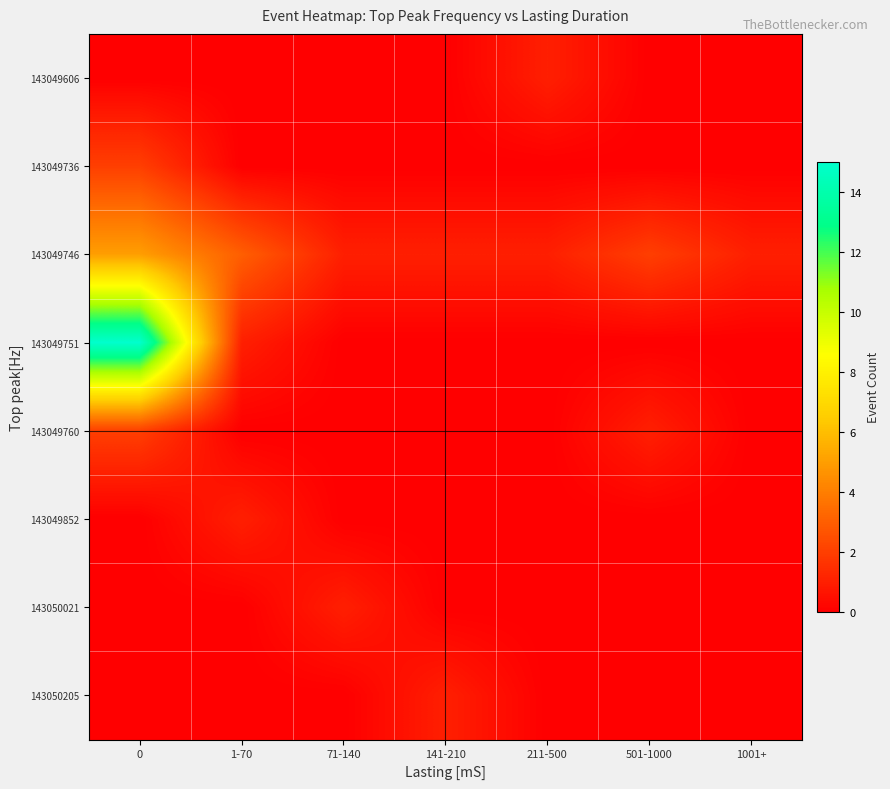

Reading left to right, extract all data points from this chart.

143049606: 0=0	1-70=0	71-140=0	141-210=0	211-500=1	501-1000=0	1001+=0
143049736: 0=2	1-70=0	71-140=0	141-210=0	211-500=0	501-1000=0	1001+=0
143049746: 0=5	1-70=3	71-140=1	141-210=1	211-500=1	501-1000=2	1001+=1
143049751: 0=15	1-70=1	71-140=0	141-210=0	211-500=0	501-1000=0	1001+=0
143049760: 0=2	1-70=0	71-140=0	141-210=0	211-500=0	501-1000=1	1001+=0
143049852: 0=0	1-70=1	71-140=0	141-210=0	211-500=0	501-1000=0	1001+=0
143050021: 0=0	1-70=0	71-140=1	141-210=0	211-500=0	501-1000=0	1001+=0
143050205: 0=0	1-70=0	71-140=0	141-210=1	211-500=0	501-1000=0	1001+=0